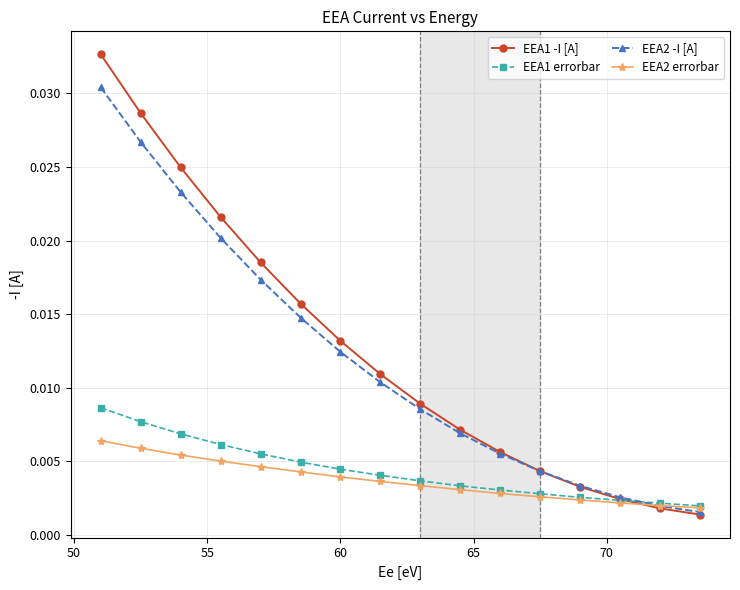

How many EEA1 errorbar values are between 0 and 1?

16